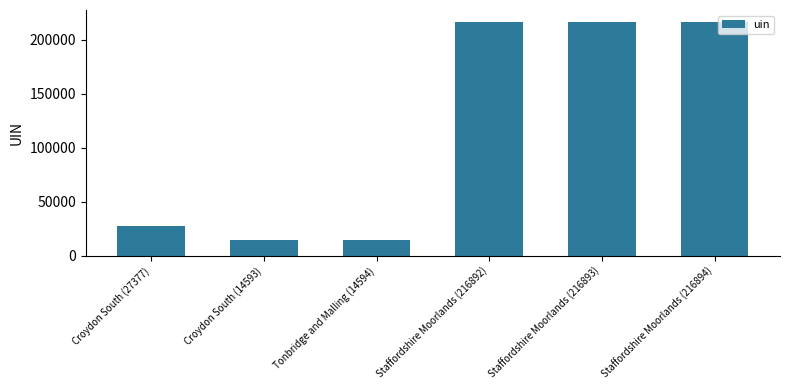

Approximately how many times larger is the value at Staffordshire Moorlands (216892) compared to Croydon South (27377)?

7.9